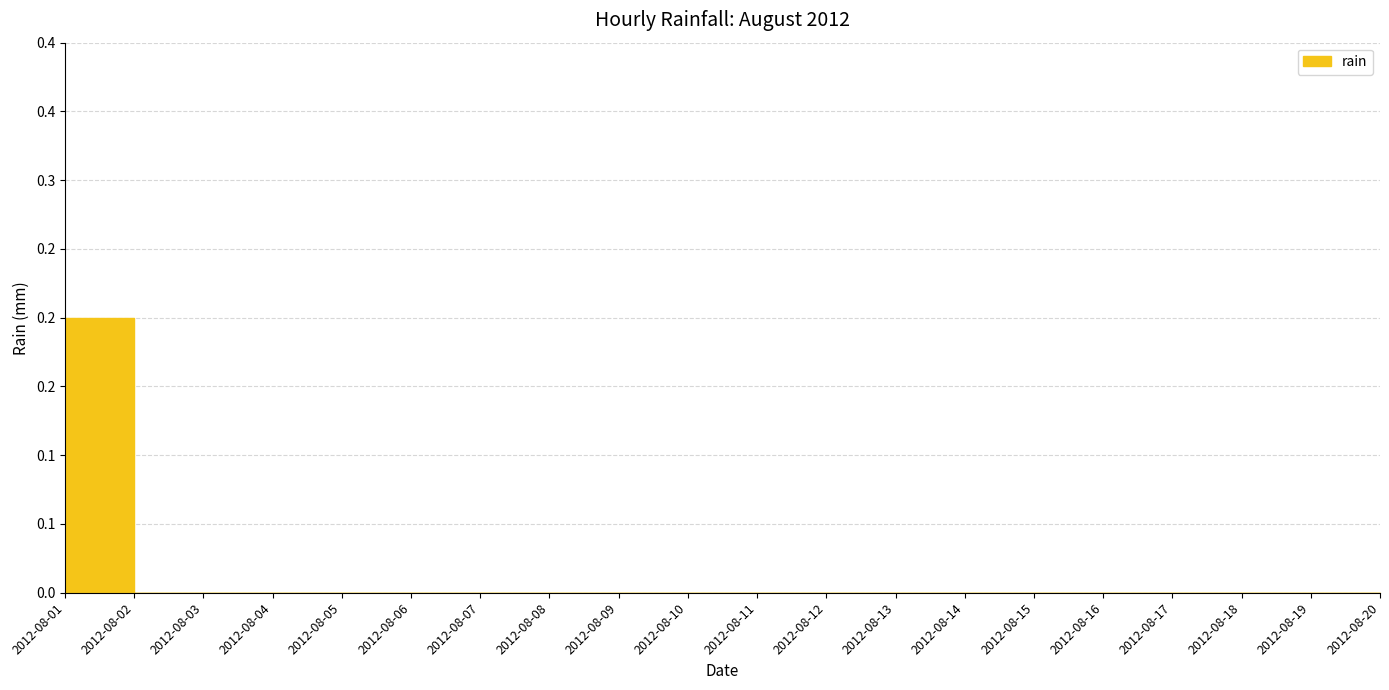

Which label corresponds to the largest value in the chart?

2012-08-01